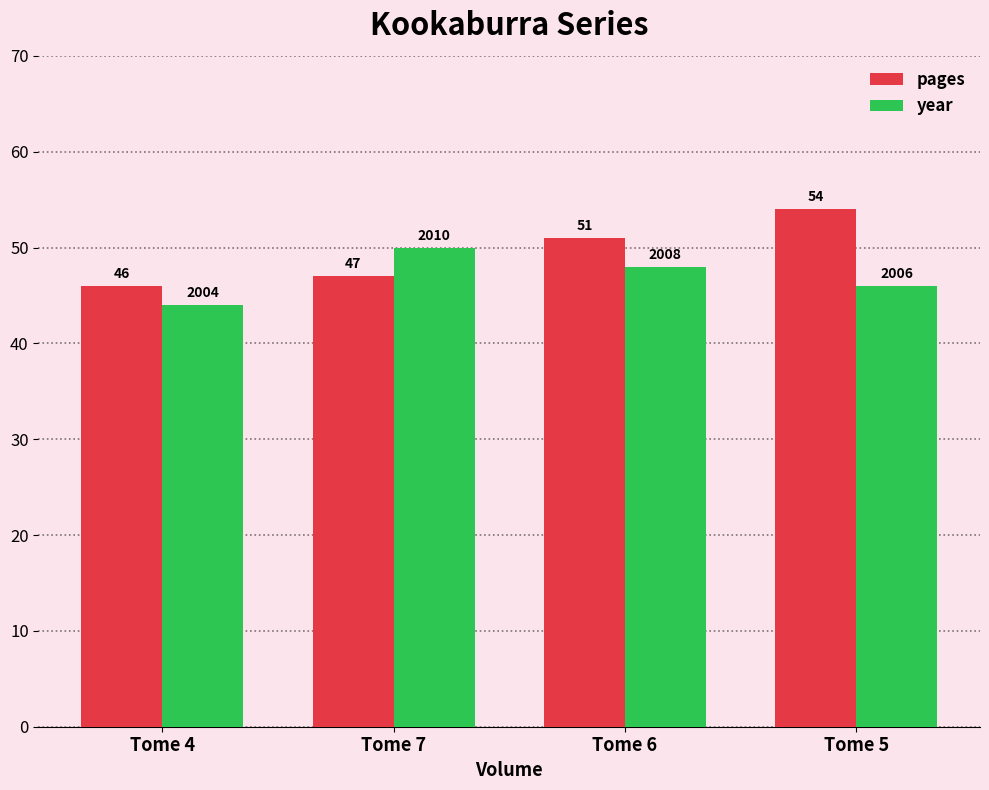

Is it true that pages equals 34 at Tome 5?

False